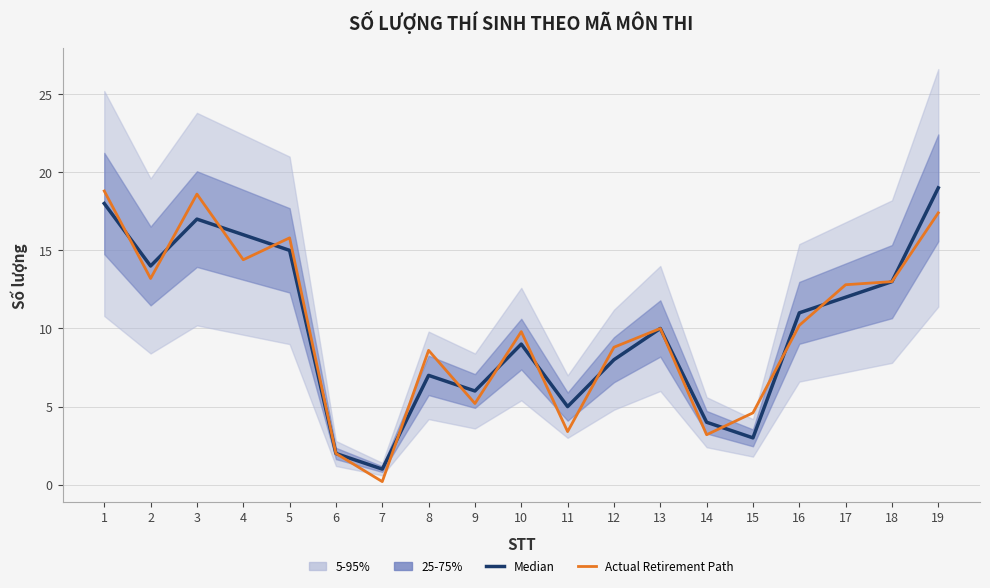

Which category has the lowest value across all series?

7